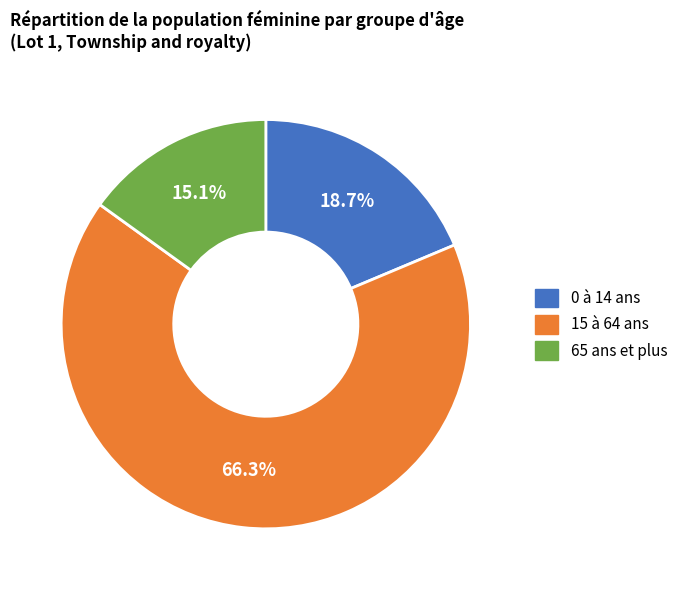

Which category has the smallest portion of the pie?

65 ans et plus